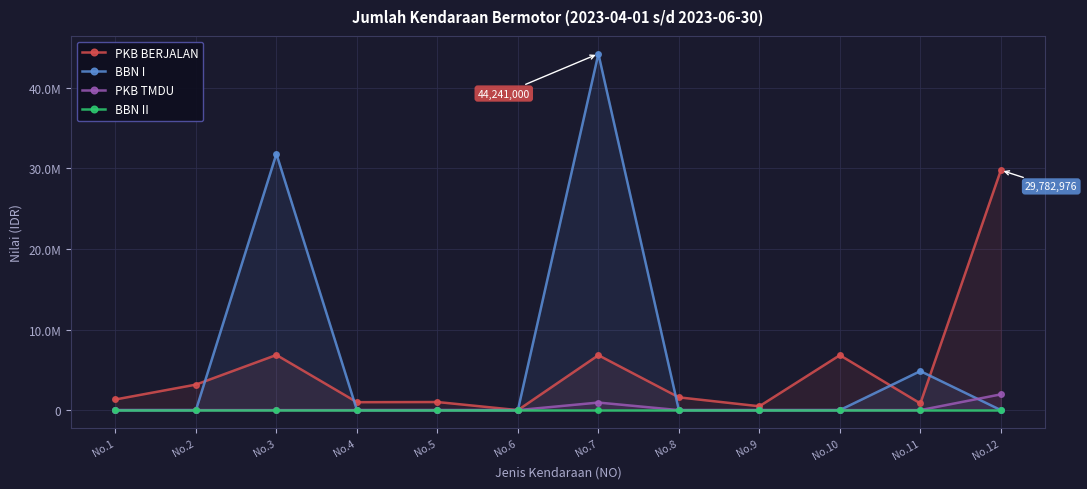

At which category is the sum across all series the highest?

No.7